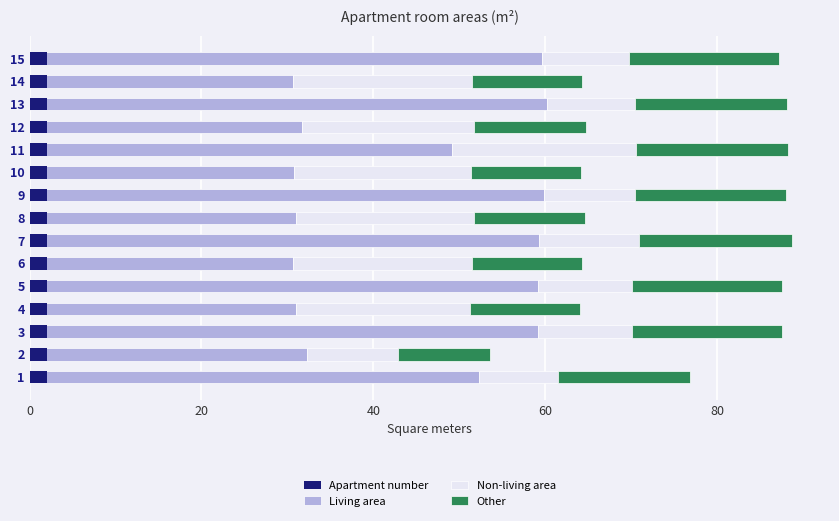

Rank the series by their maximum value, from lowest to highest.

Apartment marker, Other area, Non-living area, Living area